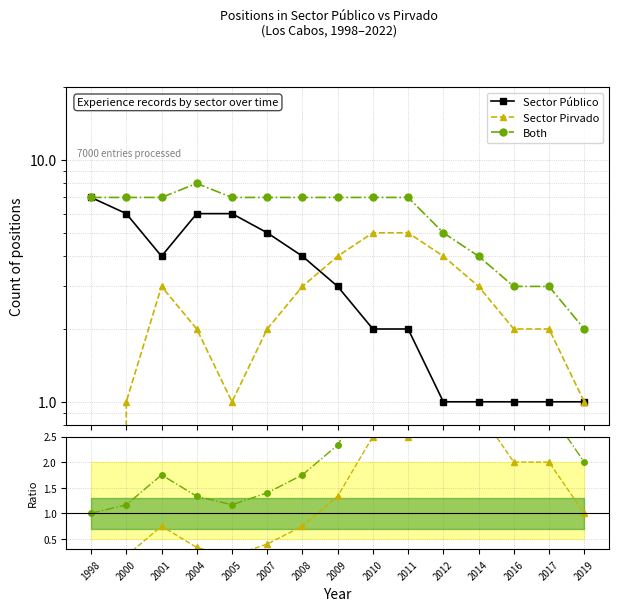

Which label corresponds to the largest value in the chart?

2004